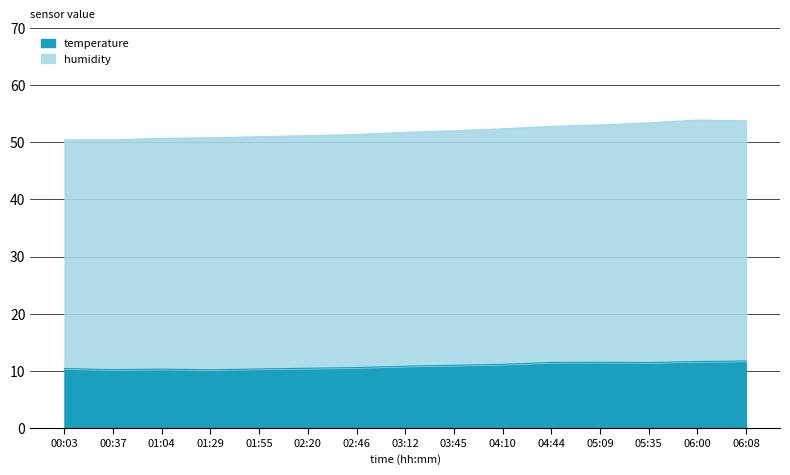

Does the chart display data point markers on the line(s)?

No